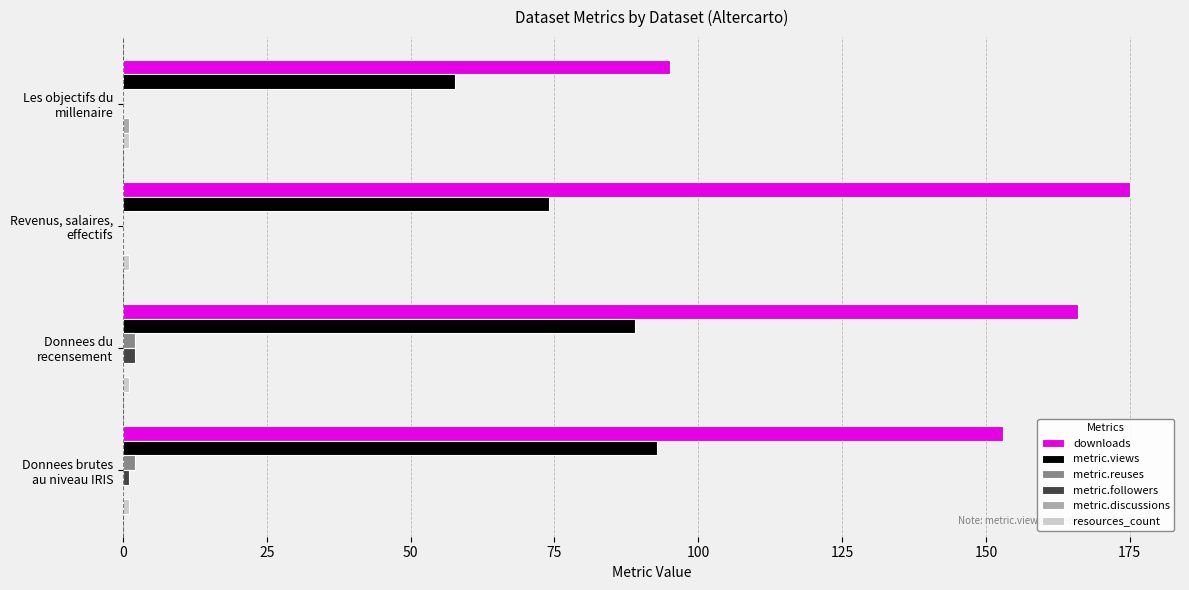

Count the number of categories in the chart.

4